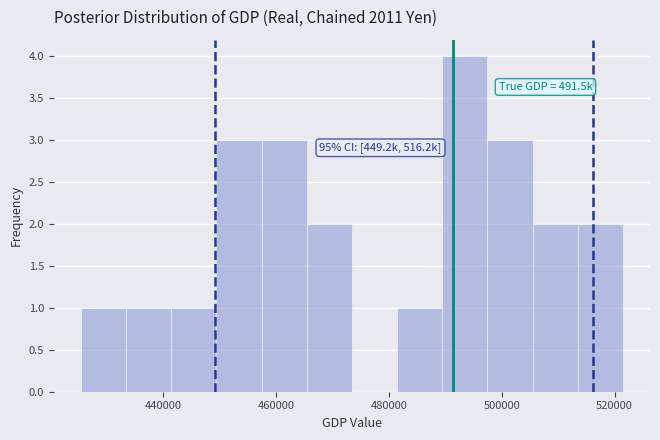

Which range on the x-axis has the tallest bar?

490000 to 498000